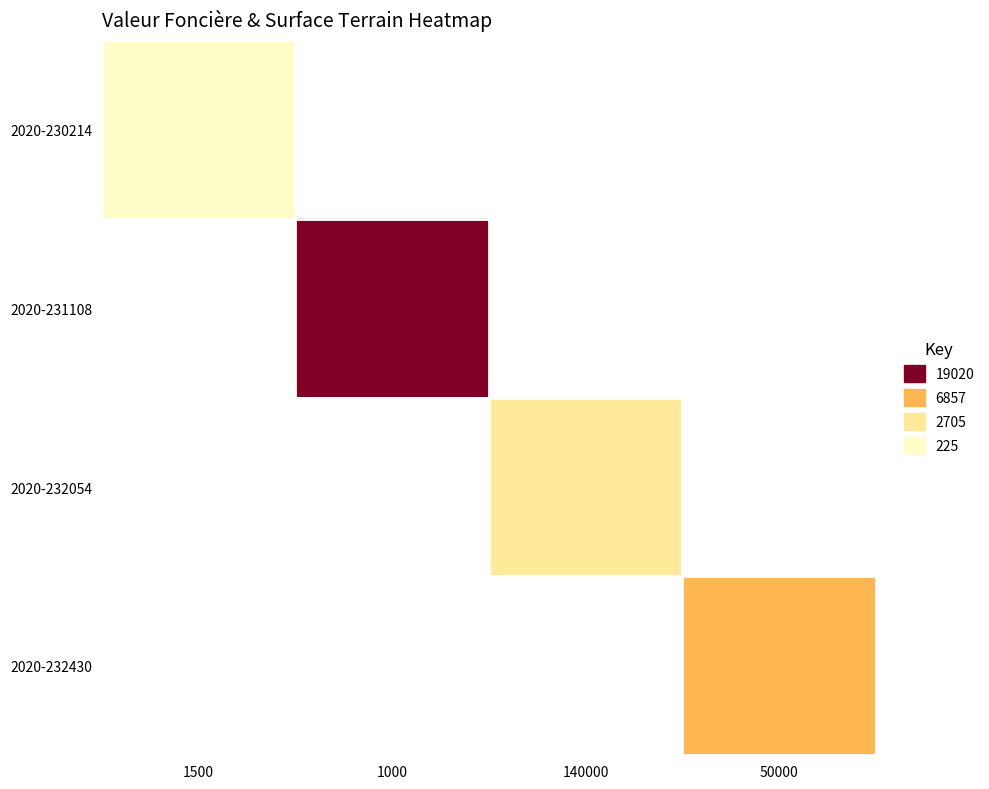

Which label corresponds to the largest value in the chart?

1000